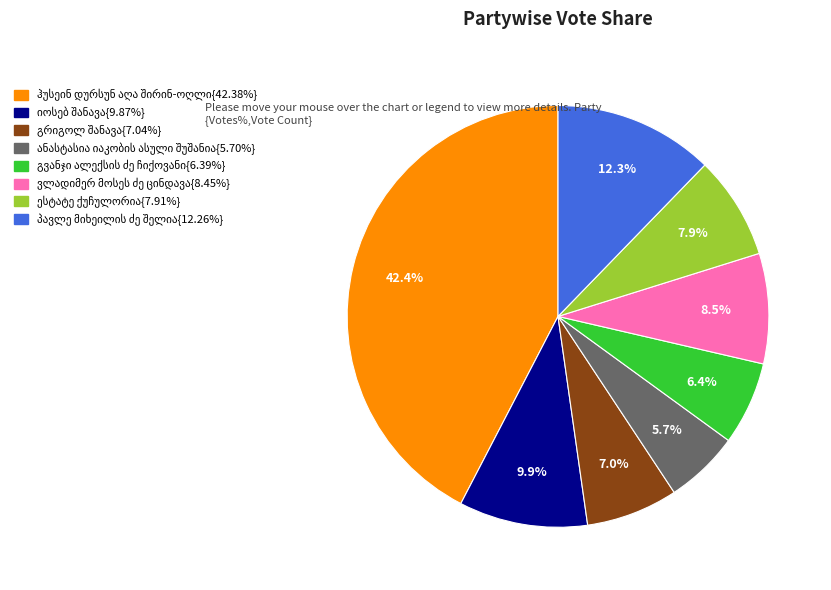

Does any single category account for the majority?

No